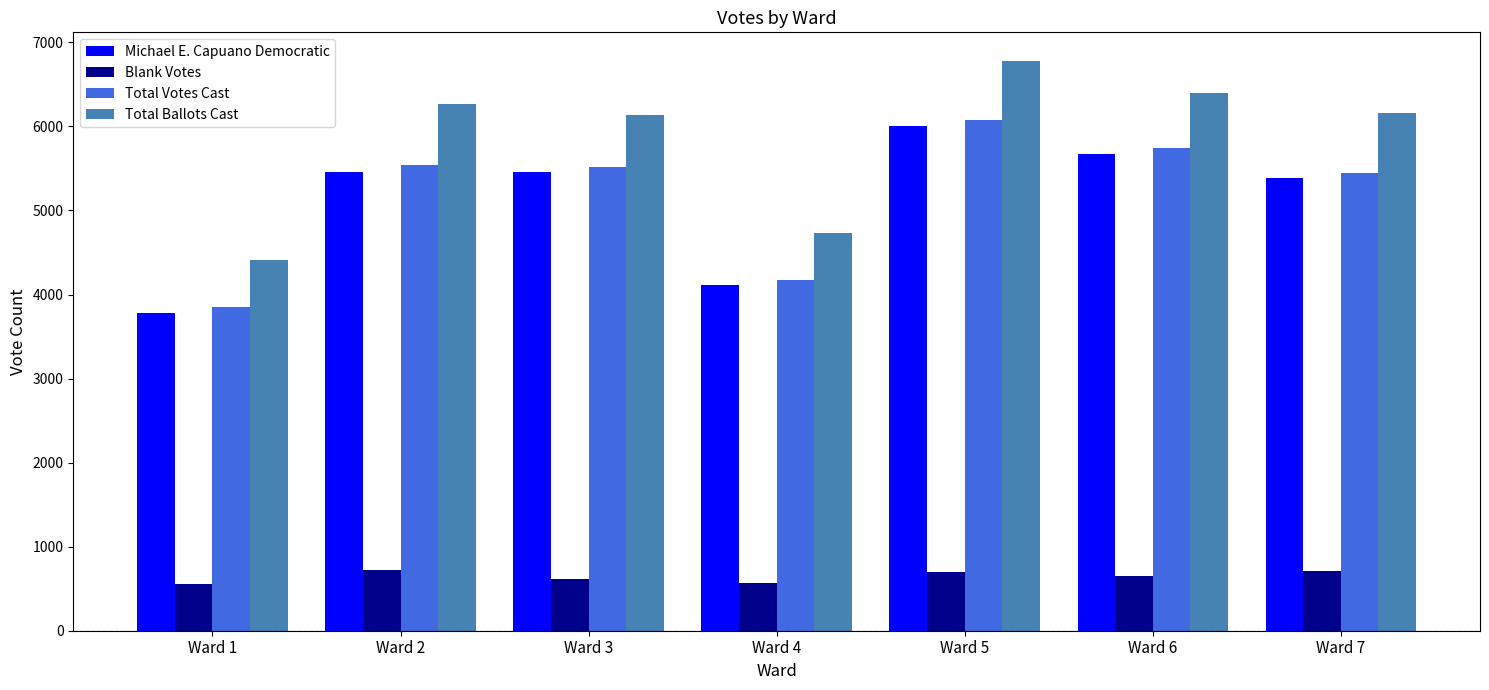

What is the value of the Total Votes Cast bar at the 6th from the left?

5748